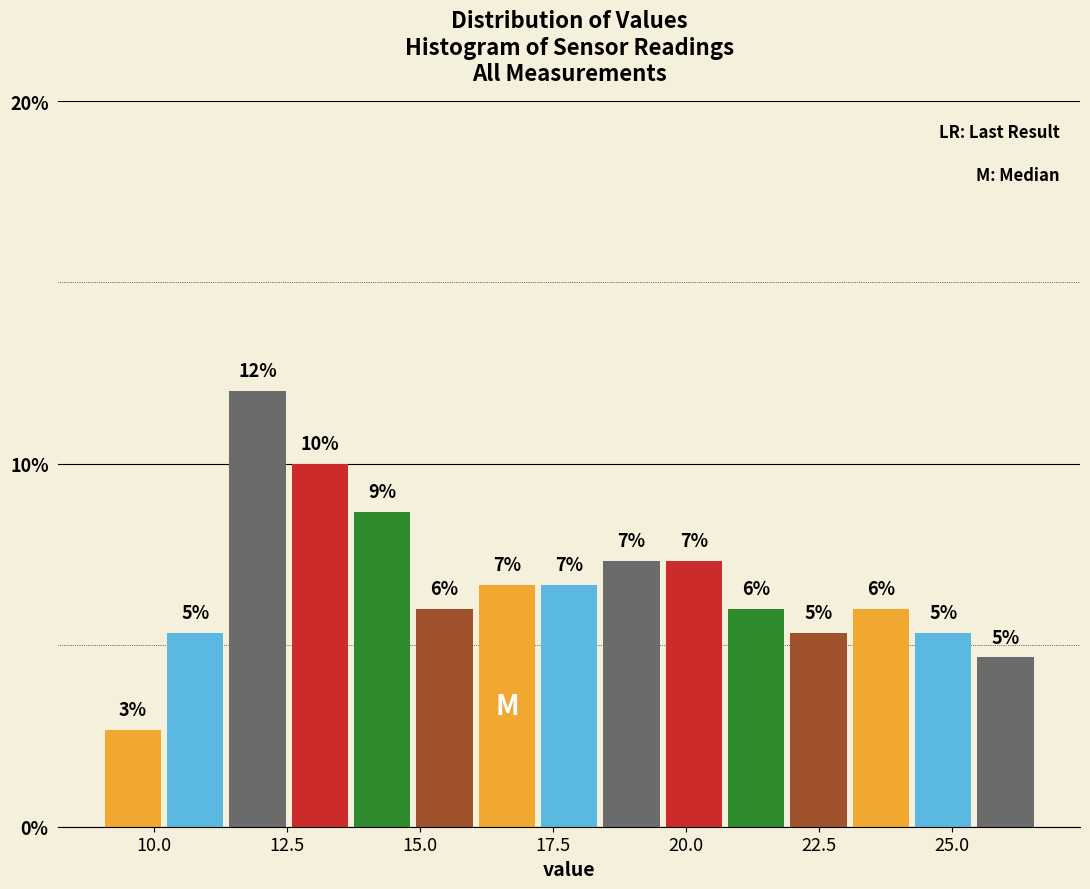

Read against the x-axis, roughly where is the centre of the tallest bar?

12.0